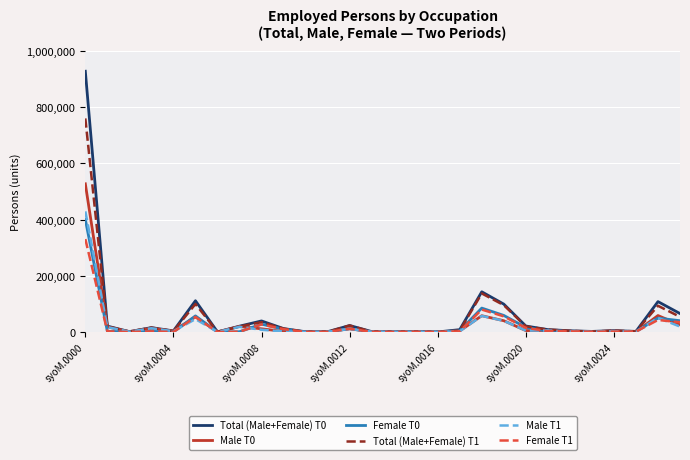

Count the number of categories in the chart.

28